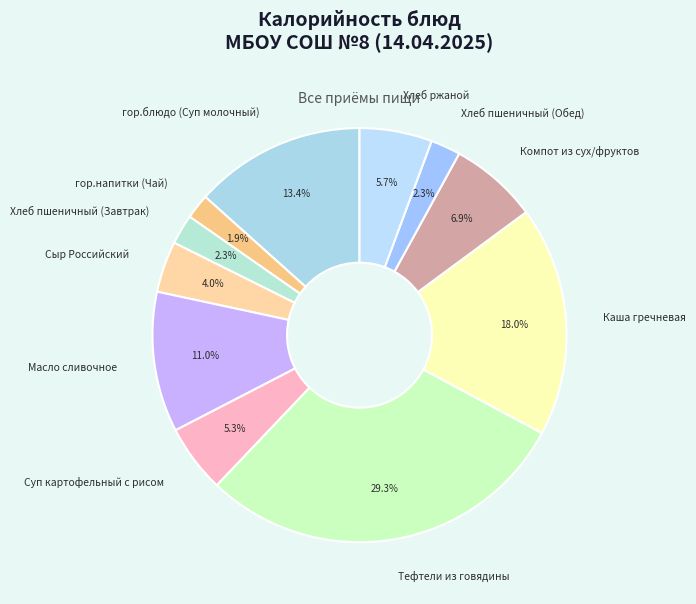

Is there a majority slice in this chart?

No